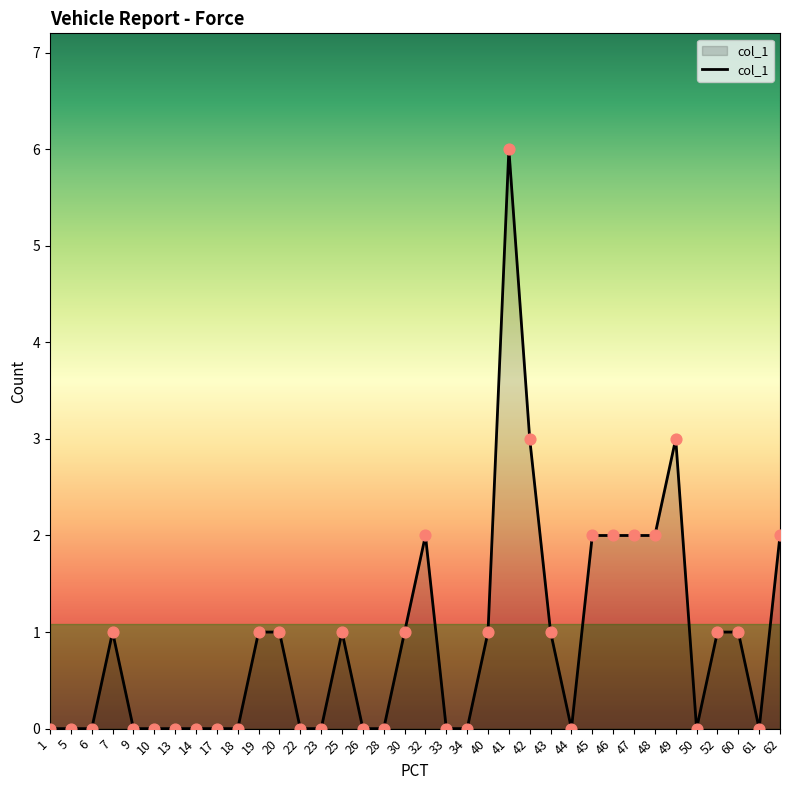

What is the ratio of the value at 52 to the value at 19?

1.0